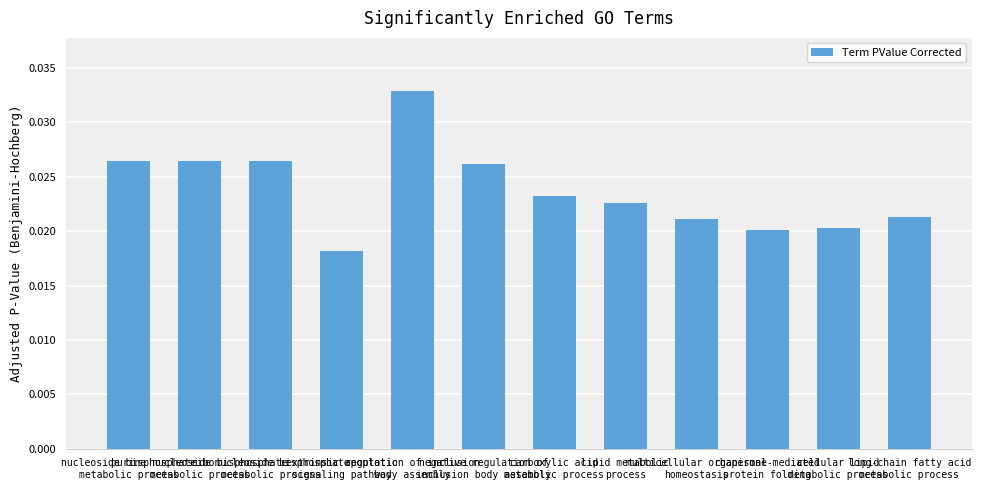

How many data points does each series have?

12